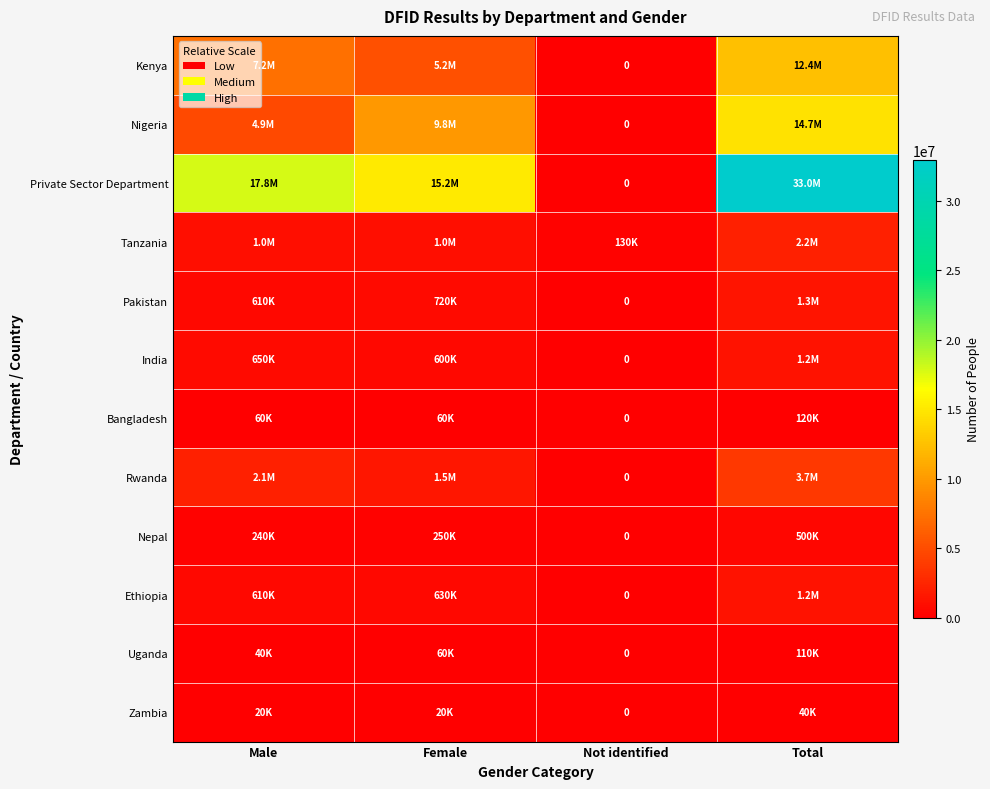

How many distinct data groups are displayed?

12